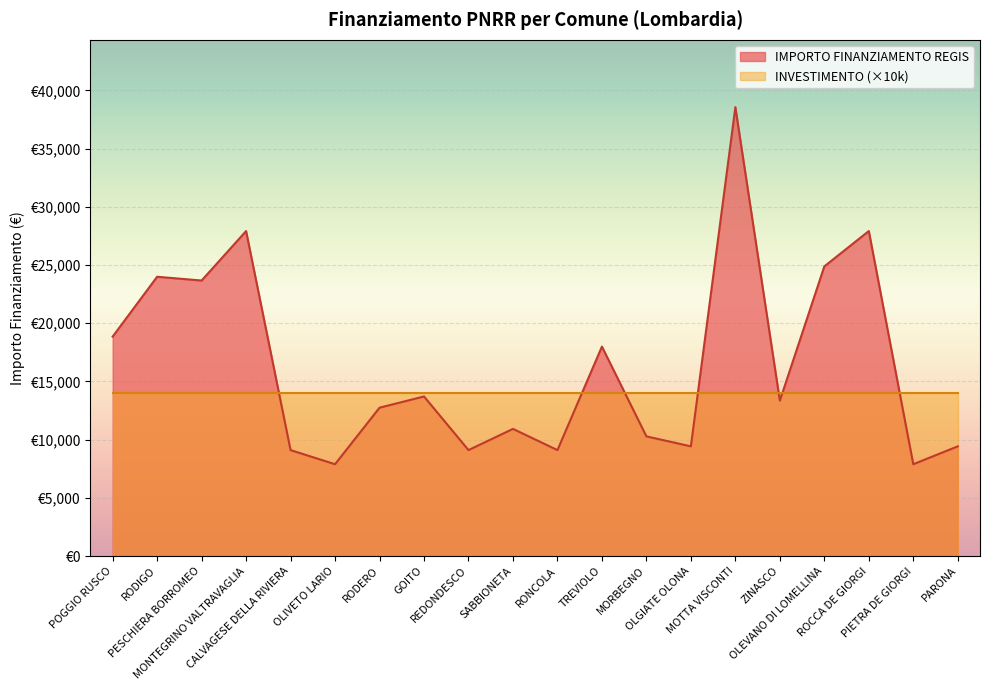

The value at RODERO is 12747. True or false?

True